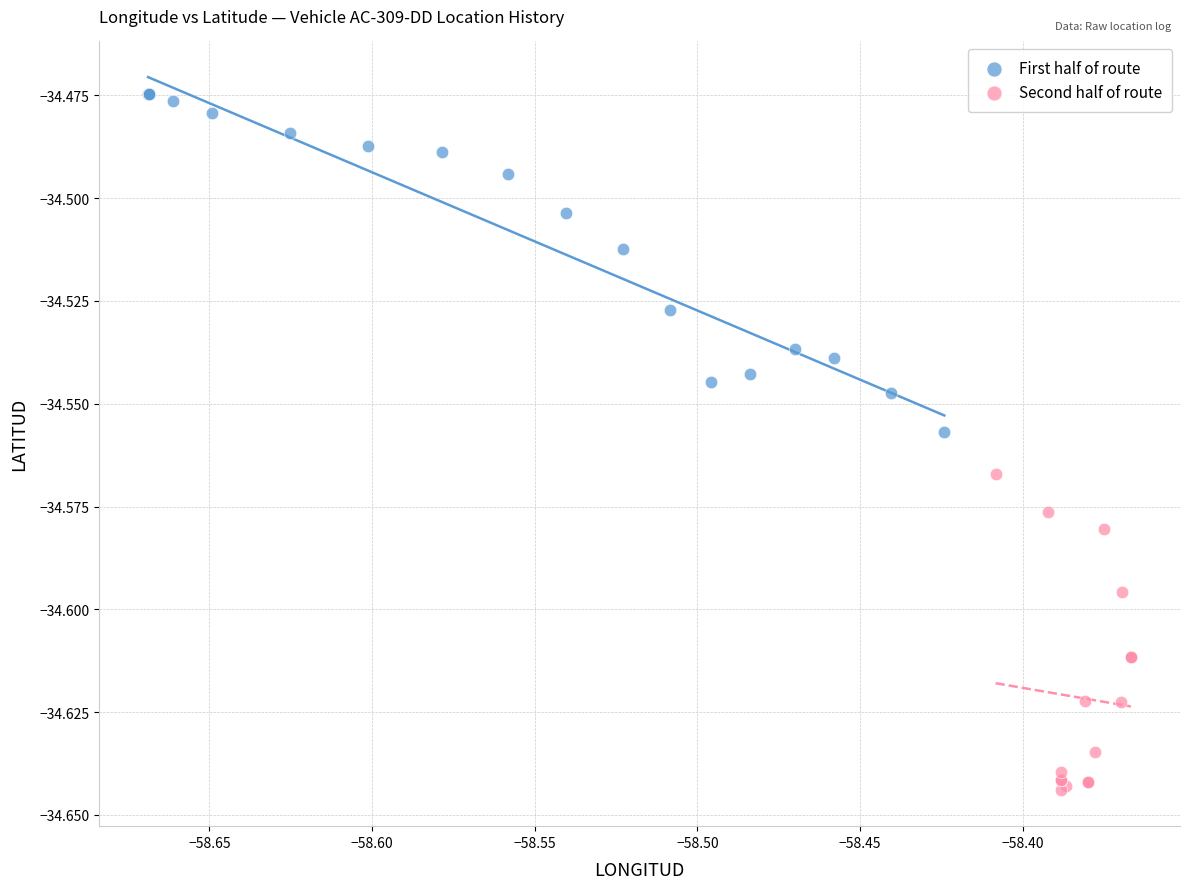

Which series contains the lowest Y value?

Second half of route